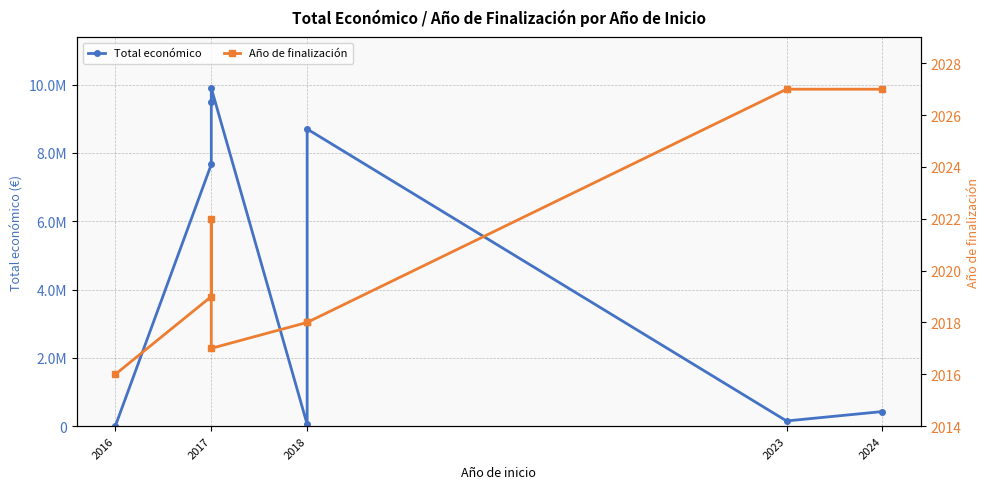

What is the maximum value for Total económico?

9900193